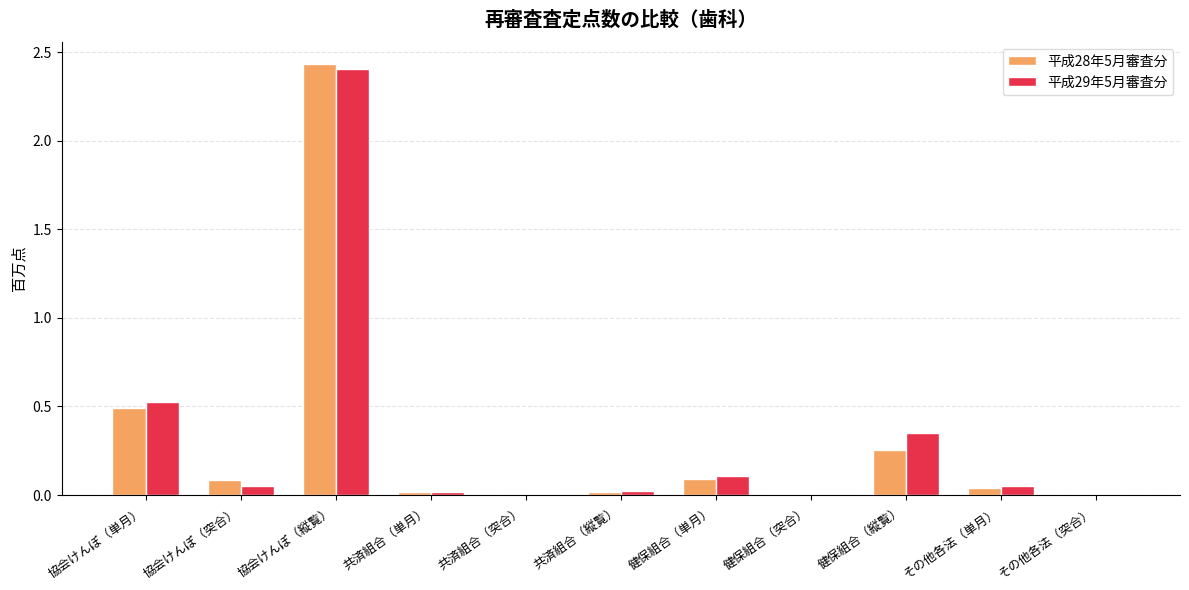

What are all the series names shown in the legend?

平成28年5月審査分, 平成29年5月審査分